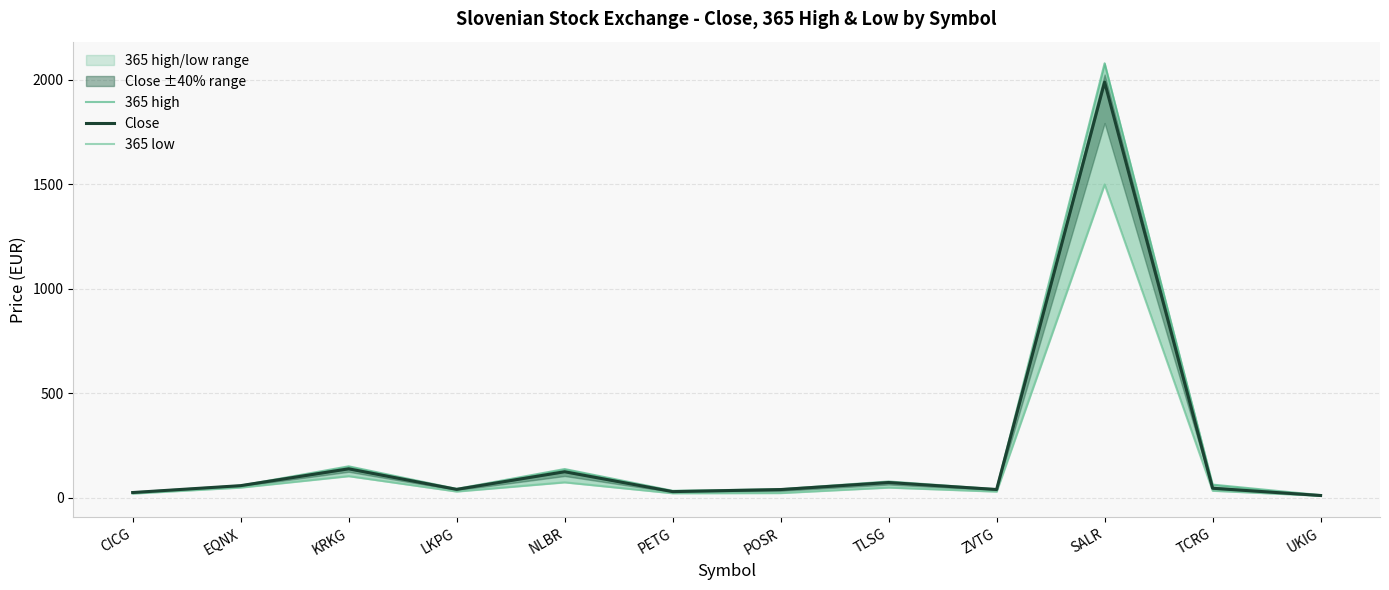

True or false: Close has a value of 36.8 at TLSG.

False